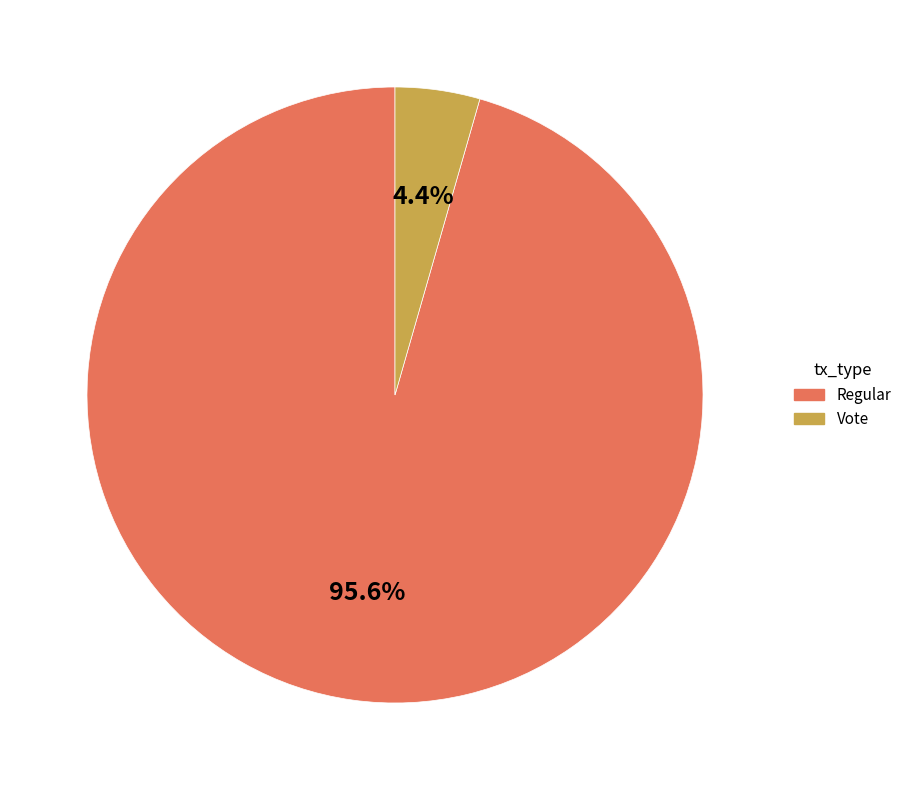

To the nearest percent, what is the average slice percentage?

50%